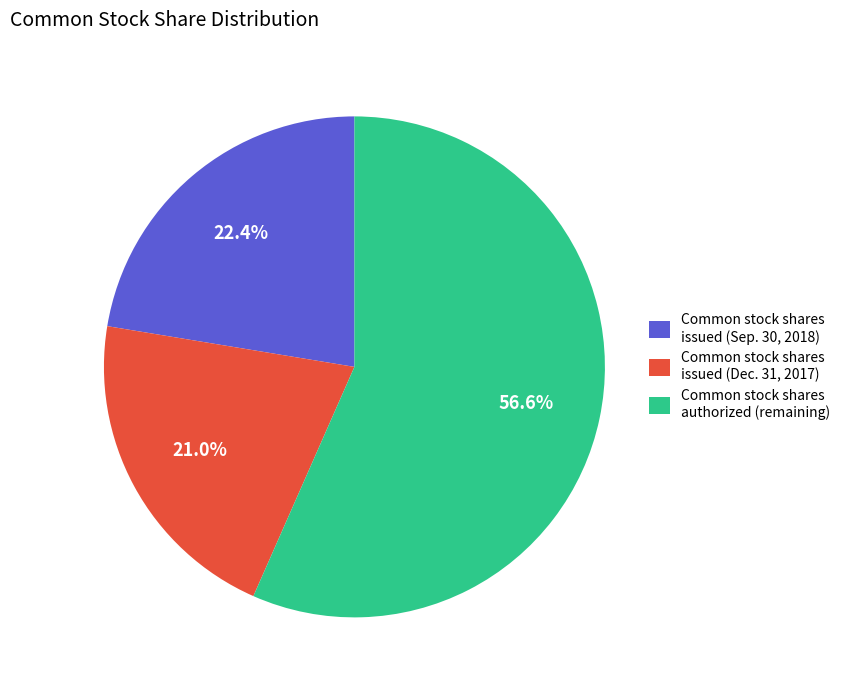

To the nearest percent, what is the combined percentage of Common stock shares issued (Sep. 30, 2018) and Common stock shares issued (Dec. 31, 2017)?

43%